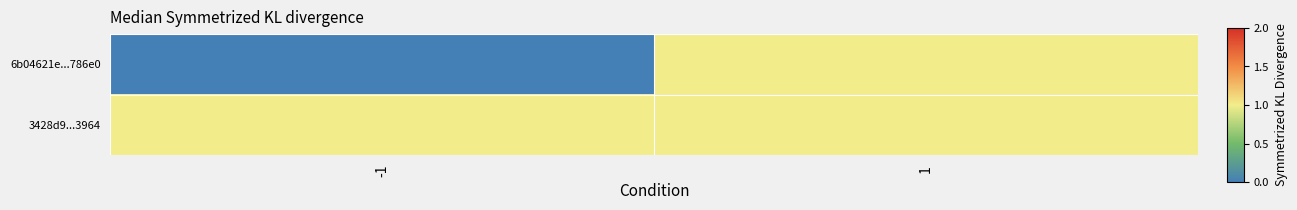

Which series has the largest range (max minus min)?

6b04621e...786e0